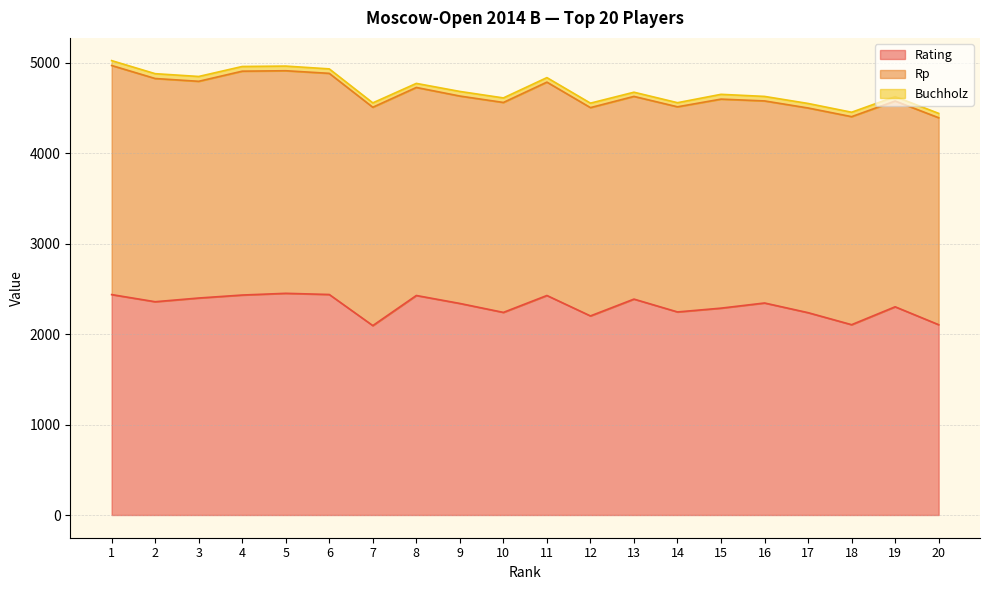

What is the greatest value displayed?

2534.0